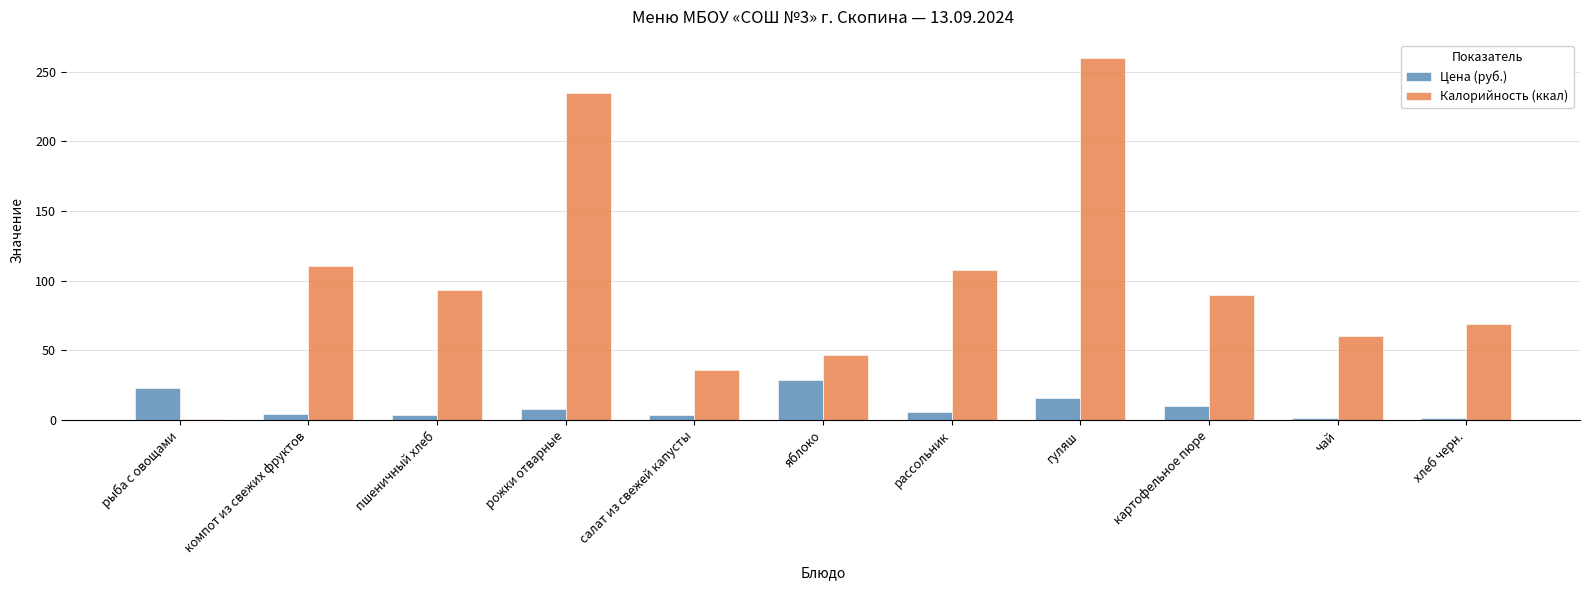

At which label does Цена (руб.) first exceed 5?

рыба с овощами